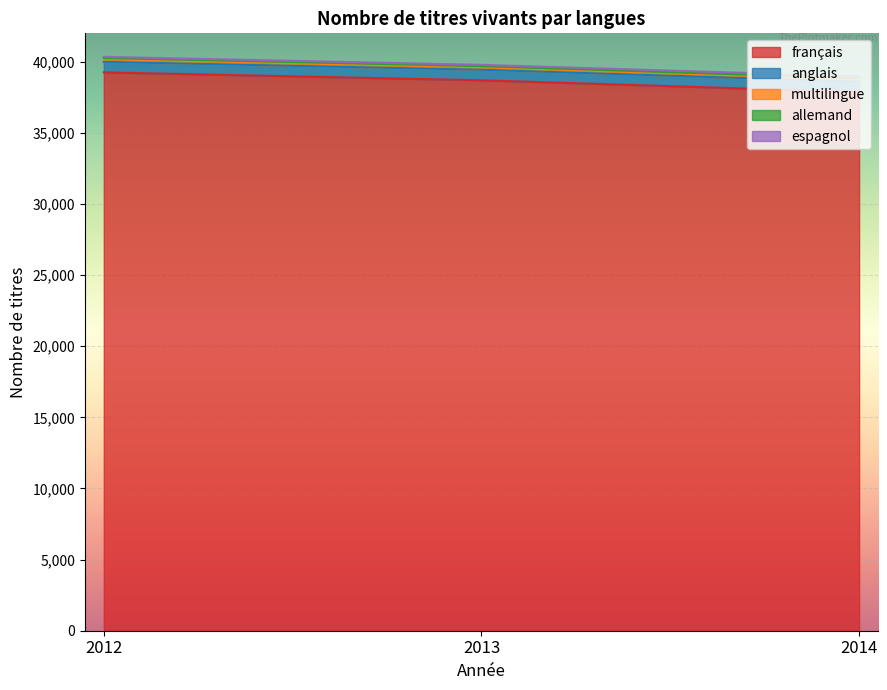

What is the sum of the espagnol values at 2012 and 2013?

174